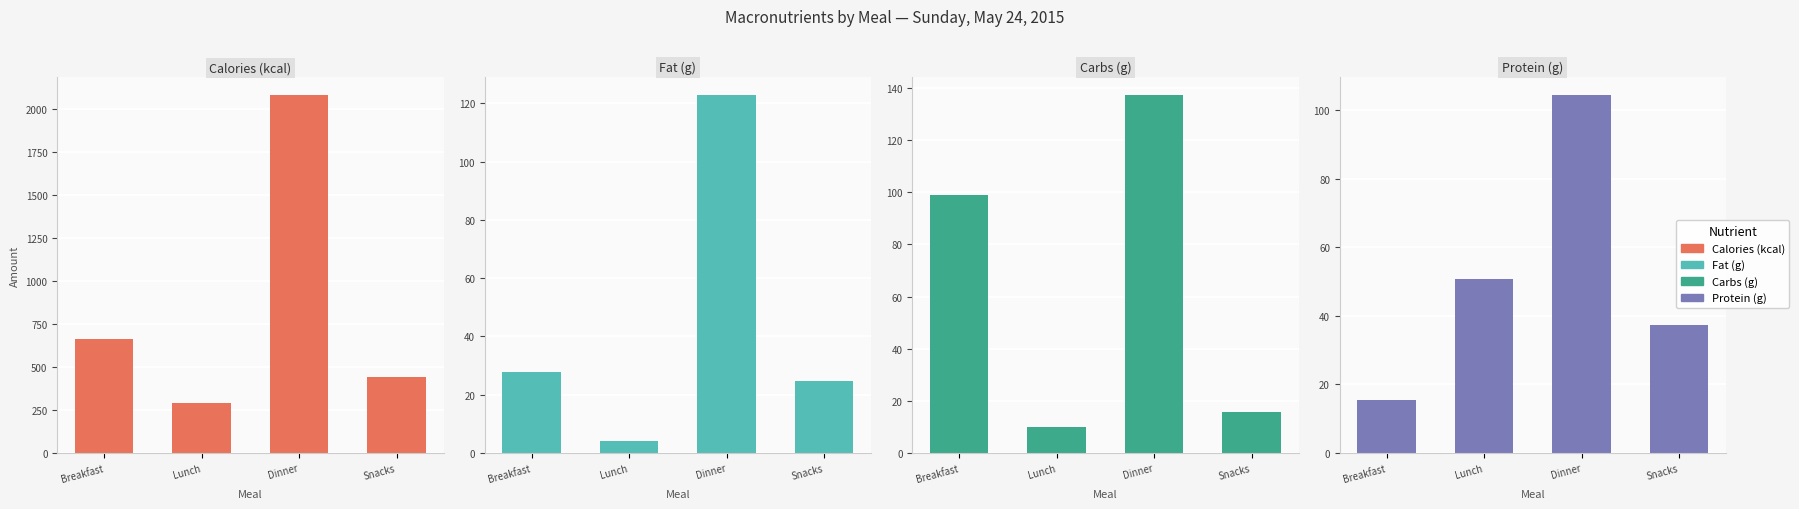

What is the difference between the maximum and minimum values in the Fat (g) series?

118.9